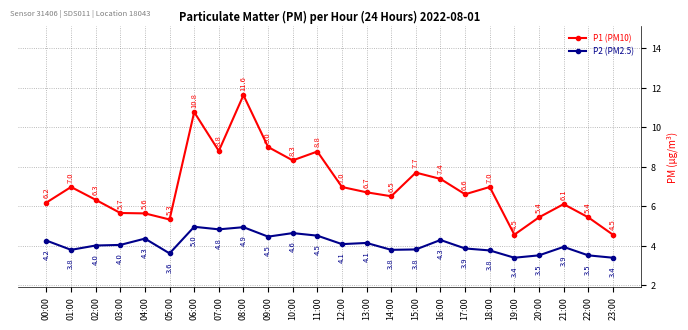

What is the difference between the maximum and minimum values in the P1 (PM10) series?

7.1